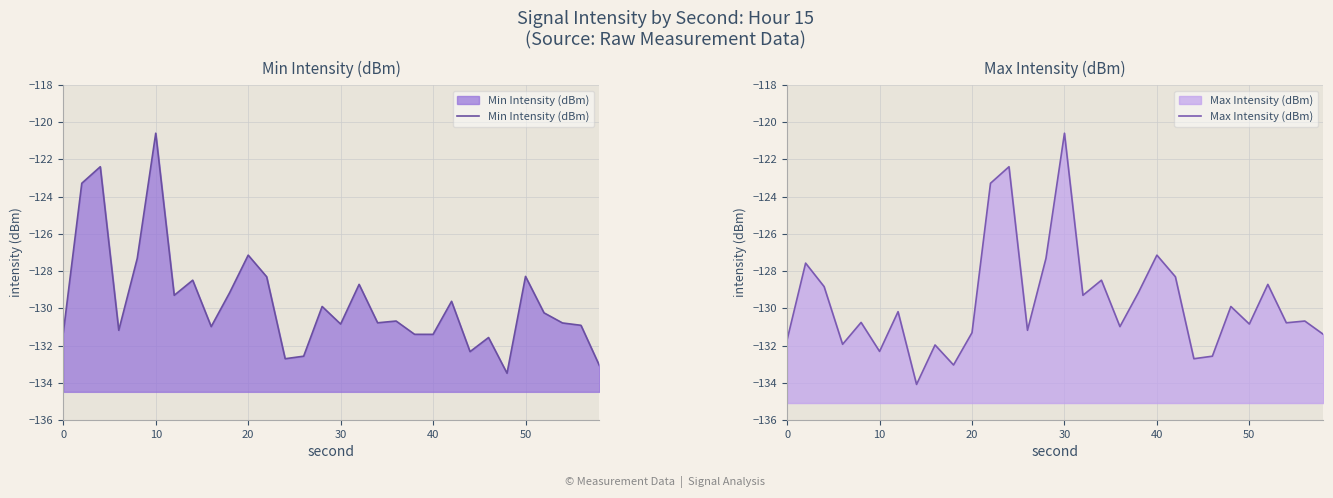

How many values in the Max Intensity (dBm) series exceed -130?

13